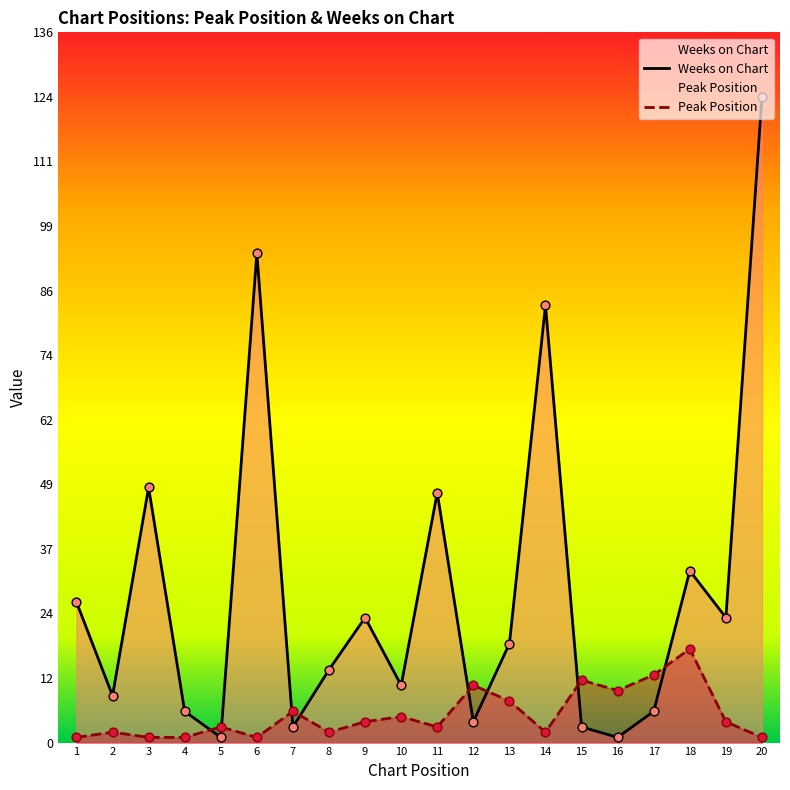

Which series contains the highest Y value?

Weeks on Chart